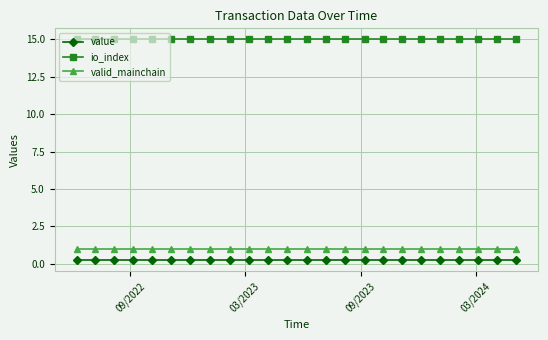

Which series has the largest total across all categories?

io_index